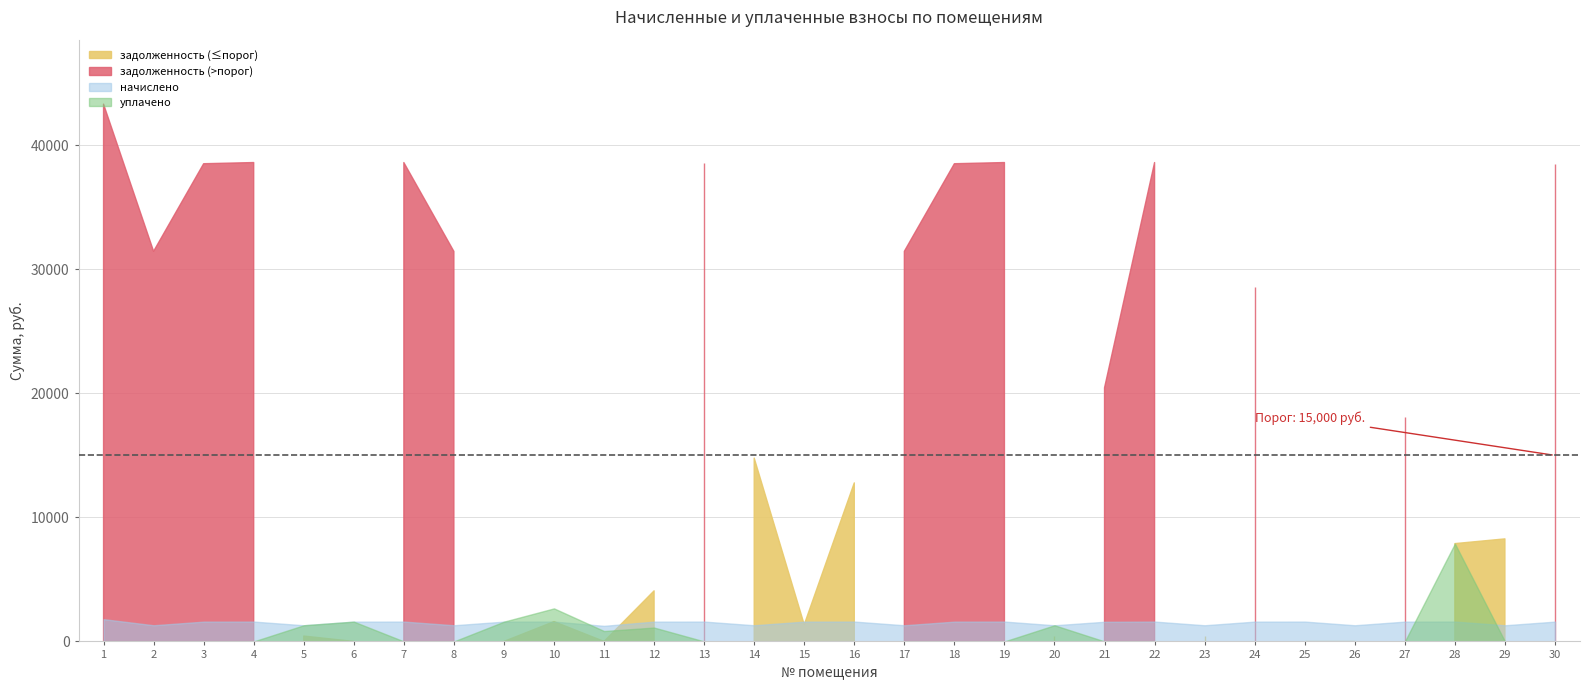

At which category does задолженность reach its first local peak?

4